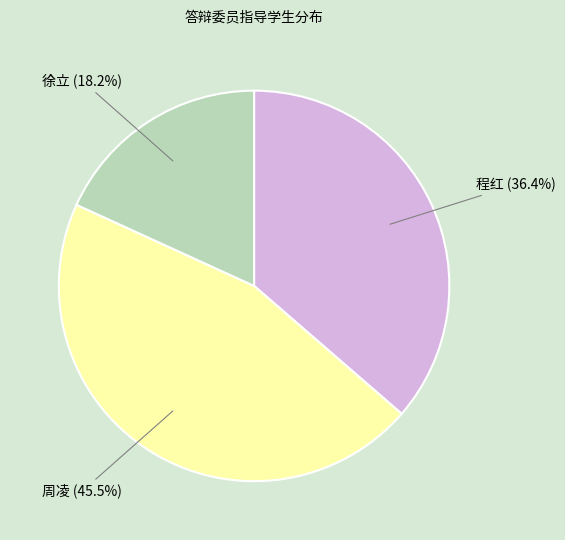

Is there a majority slice in this chart?

No